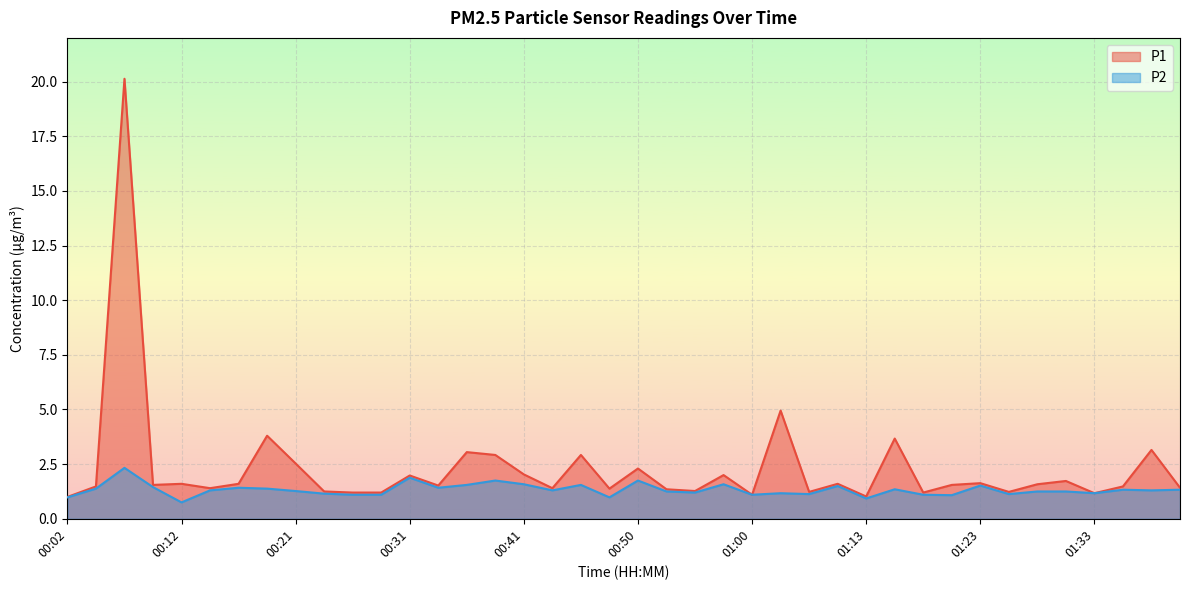

What position from the right is 01:23?

8